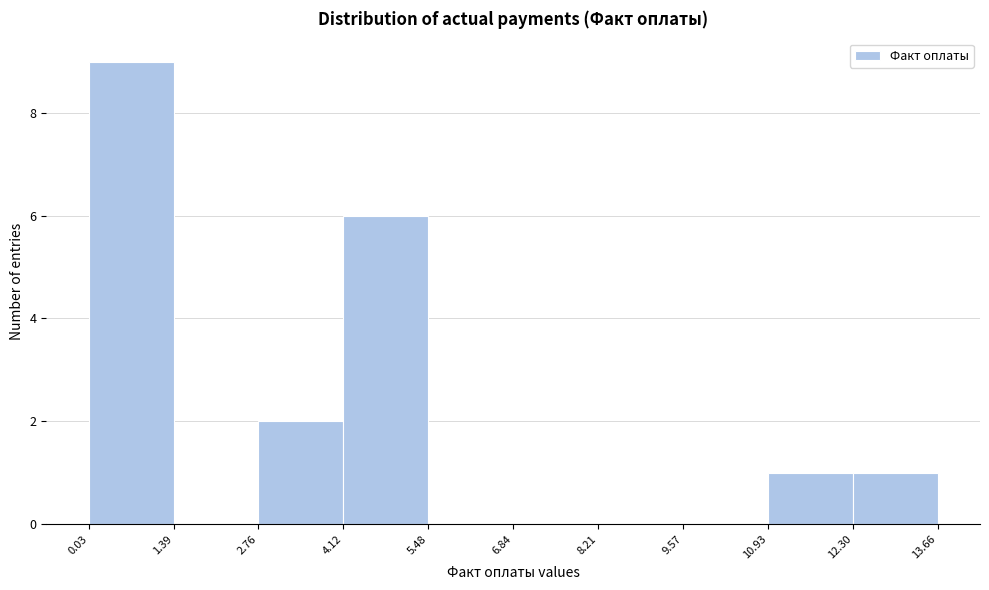

Which range on the x-axis has the tallest bar?

0.03 to 1.39